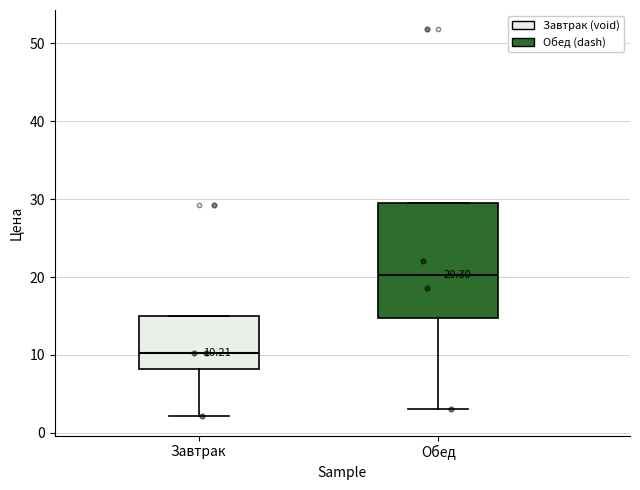

Which box is the tallest, from its lower edge to its upper edge?

Обед